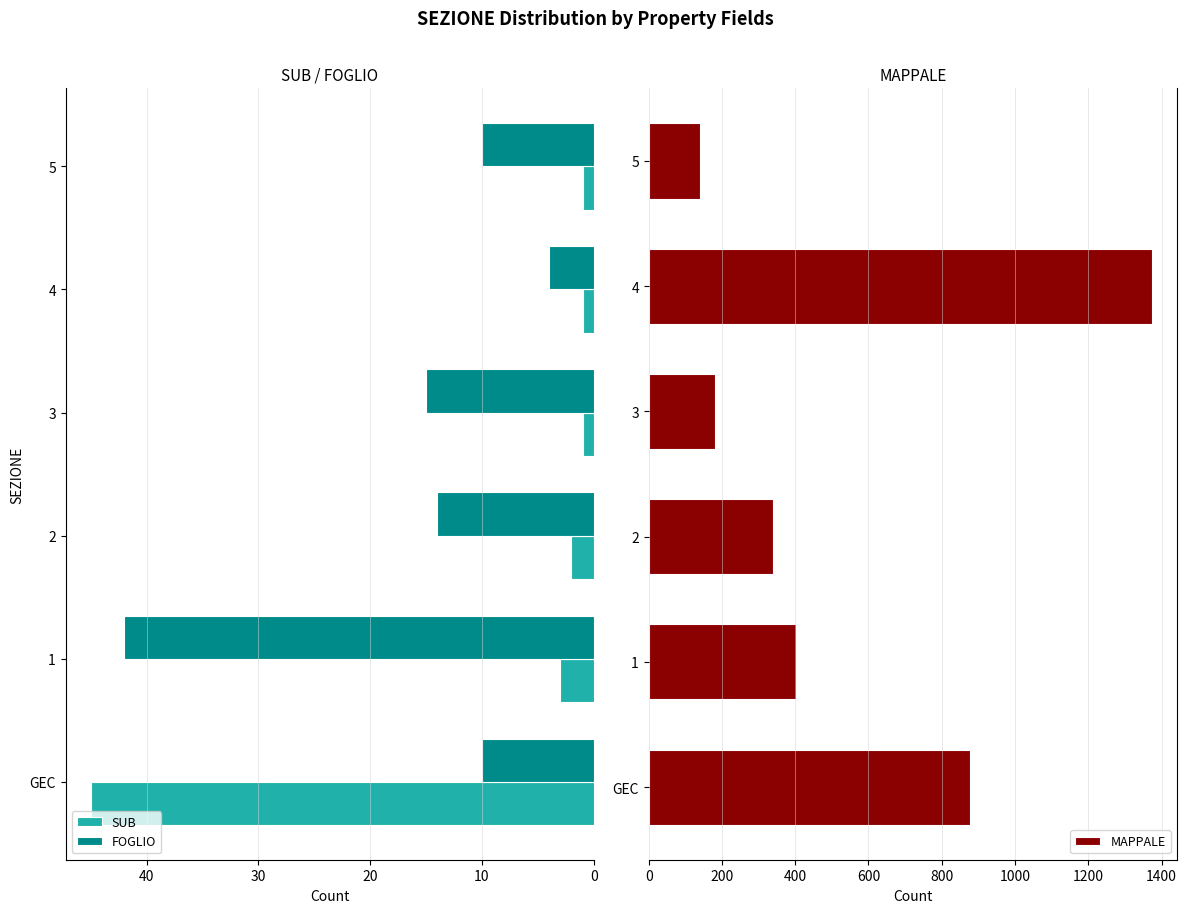

How many groups of bars are there?

6